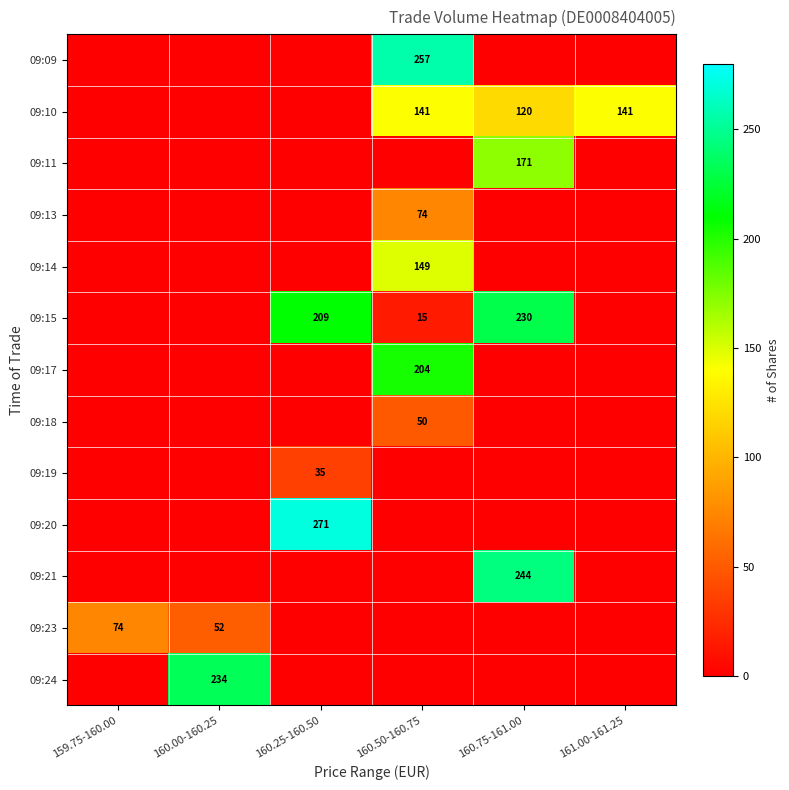

Which has a higher value, 160.75-161.00 or 160.00-160.25?

160.75-161.00